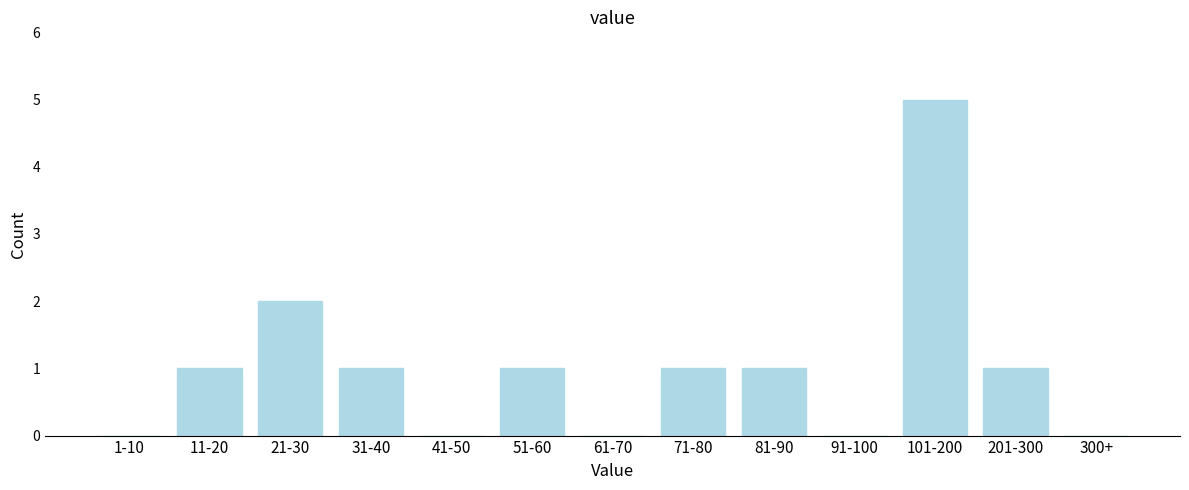

Reading right to left, transcribe all the data shown in this chart.

300+=0	201-300=1	101-200=5	91-100=0	81-90=1	71-80=1	61-70=0	51-60=1	41-50=0	31-40=1	21-30=2	11-20=1	1-10=0